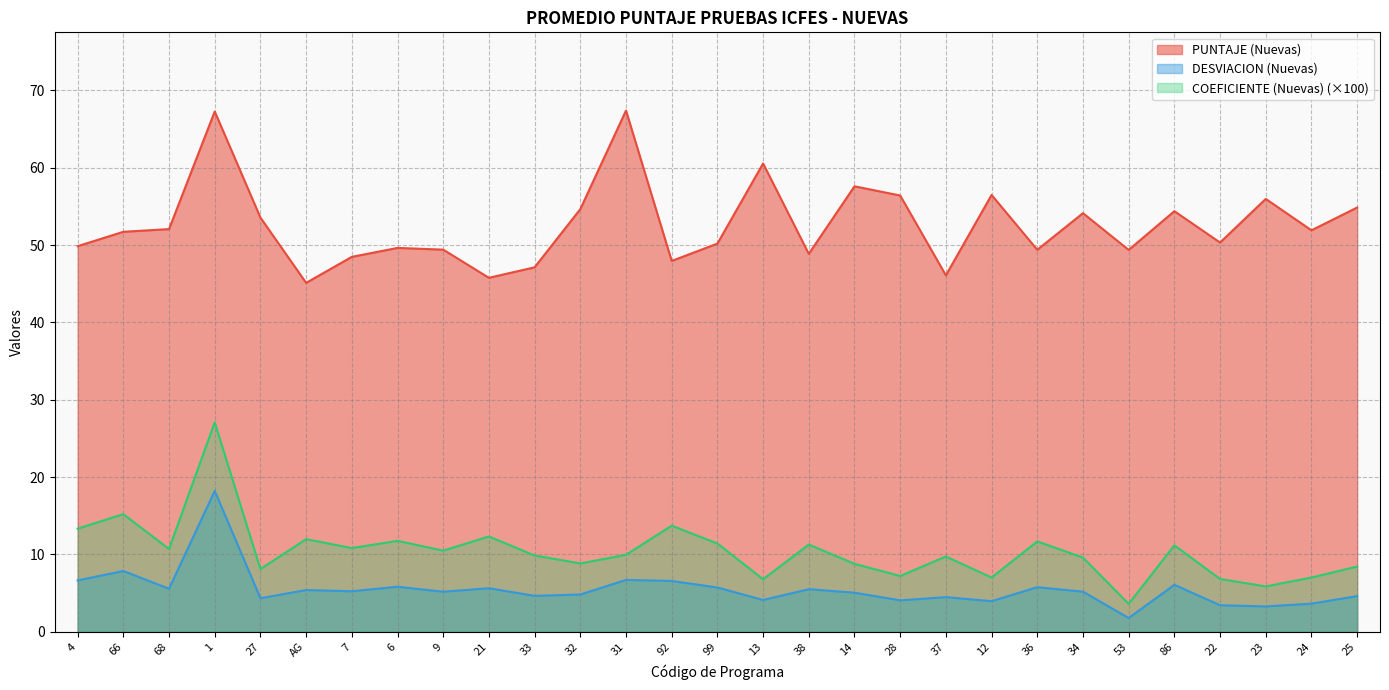

Which series has the widest spread of values?

COEFICIENTE (Nuevas) (×100)